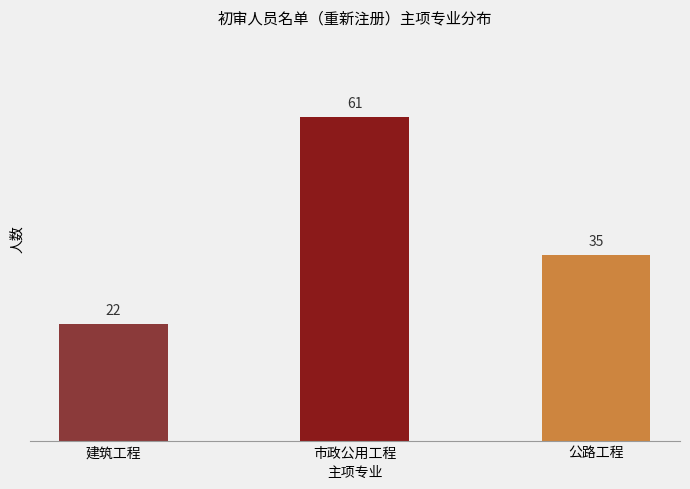

Reading left to right, list all the values displayed in this chart.

22	61	35